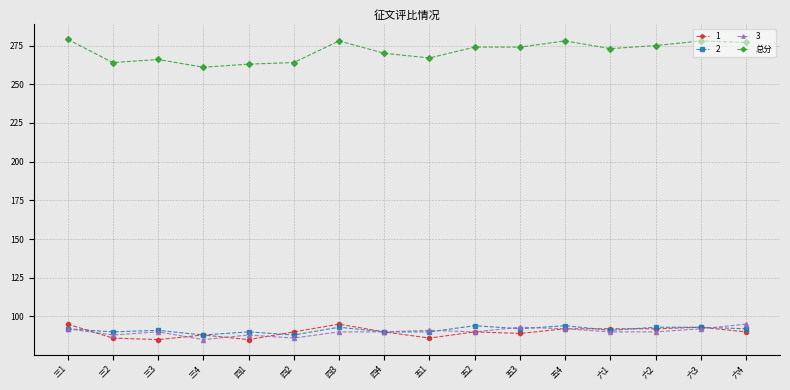

The value of 1 at 六2 is 49. True or false?

False